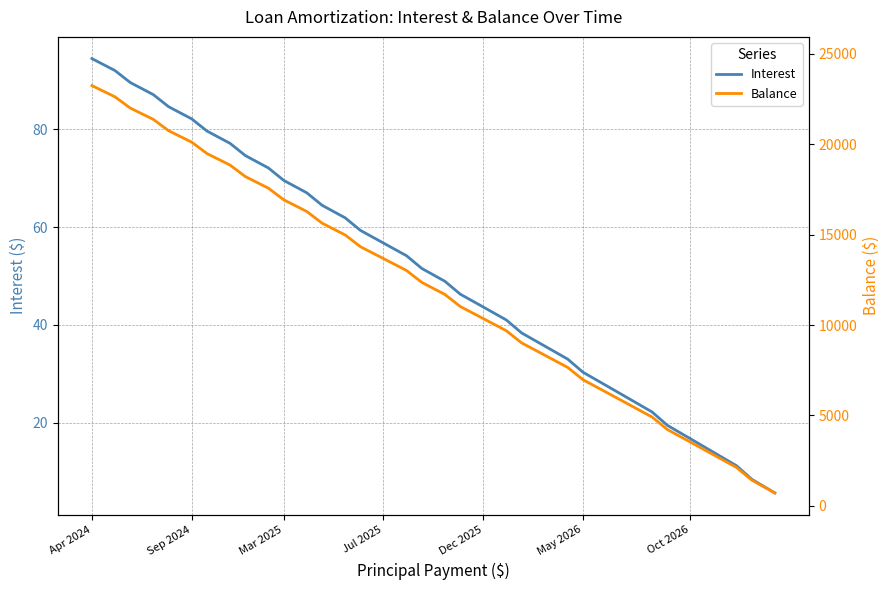

Reading left to right, extract all data points from this chart.

Interest: 94.5	92.0	89.6	87.1	84.6	82.2	79.7	77.1	74.6	72.1	69.6	67.0	64.5	61.9	59.3	56.7	54.1	51.5	48.9	46.3	43.6	41.0	38.3	35.7	33.0	30.3	27.6	24.9	22.2	19.4	16.7	13.9	11.2	8.4	5.6
Balance: 23251.0	22630.0	22007.0	21381.0	20753.0	20122.0	19489.0	18853.0	18215.0	17574.0	16931.0	16285.0	15637.0	14986.0	14333.0	13677.0	13018.0	12357.0	11693.0	11027.0	10358.0	9686.0	9012.0	8335.0	7655.0	6973.0	6288.0	5600.0	4909.0	4216.0	3520.0	2821.0	2119.0	1415.0	708.0